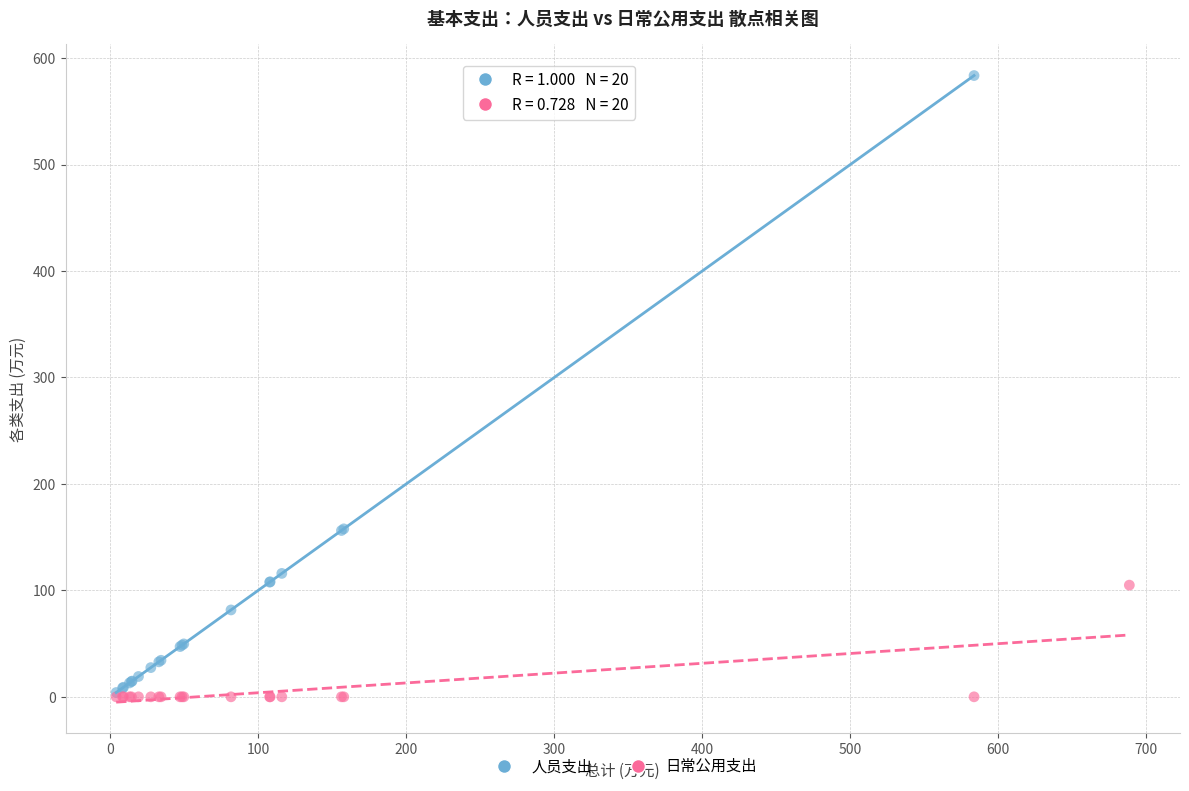

Which series contains the highest Y value?

人员支出